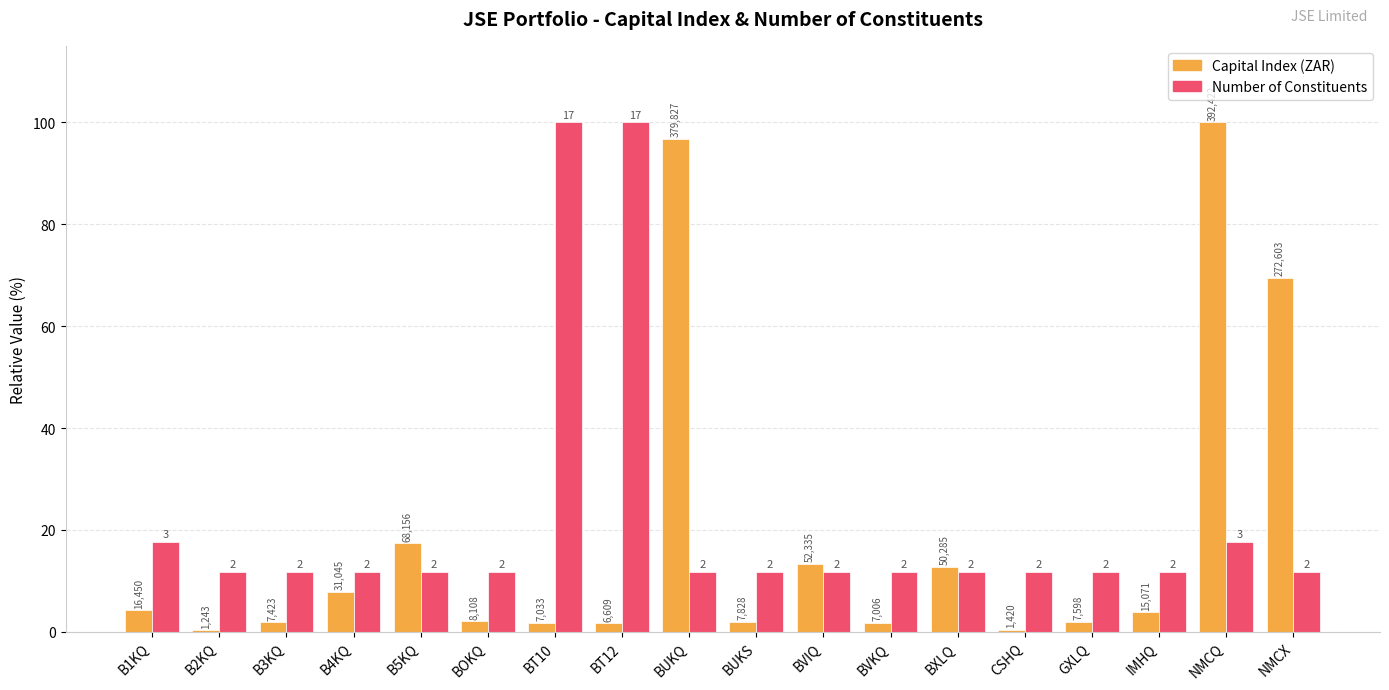

Are the bars horizontal?

No